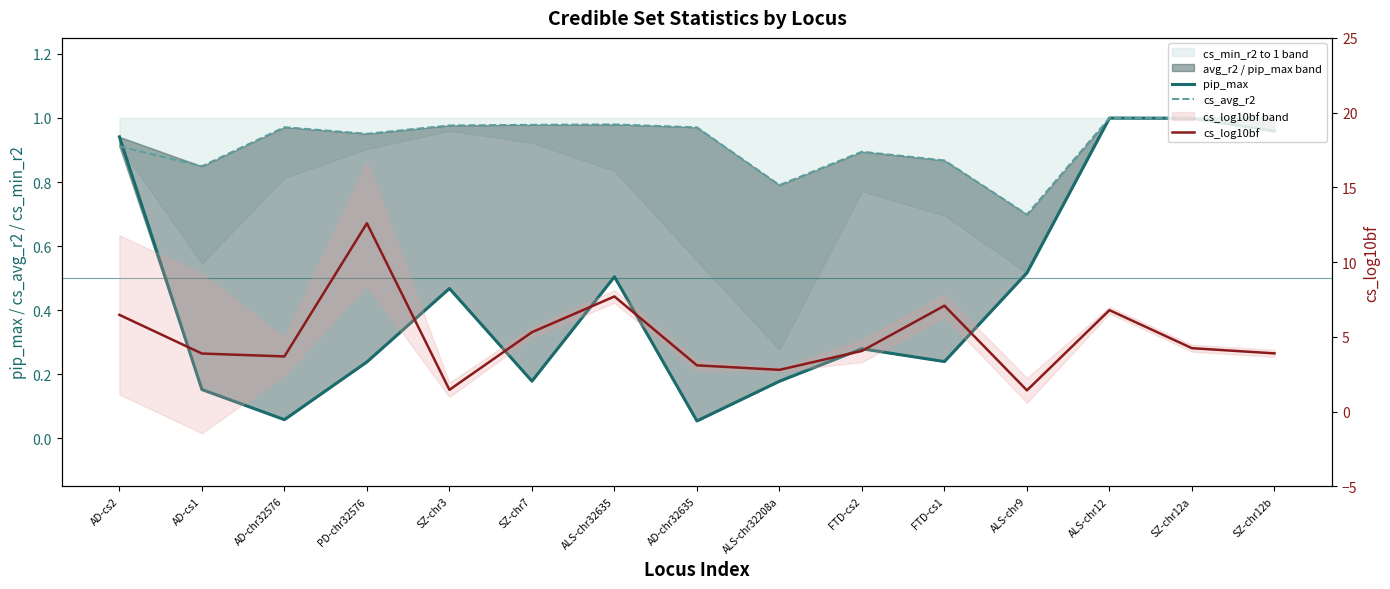

Does the chart display data point markers on the line(s)?

No